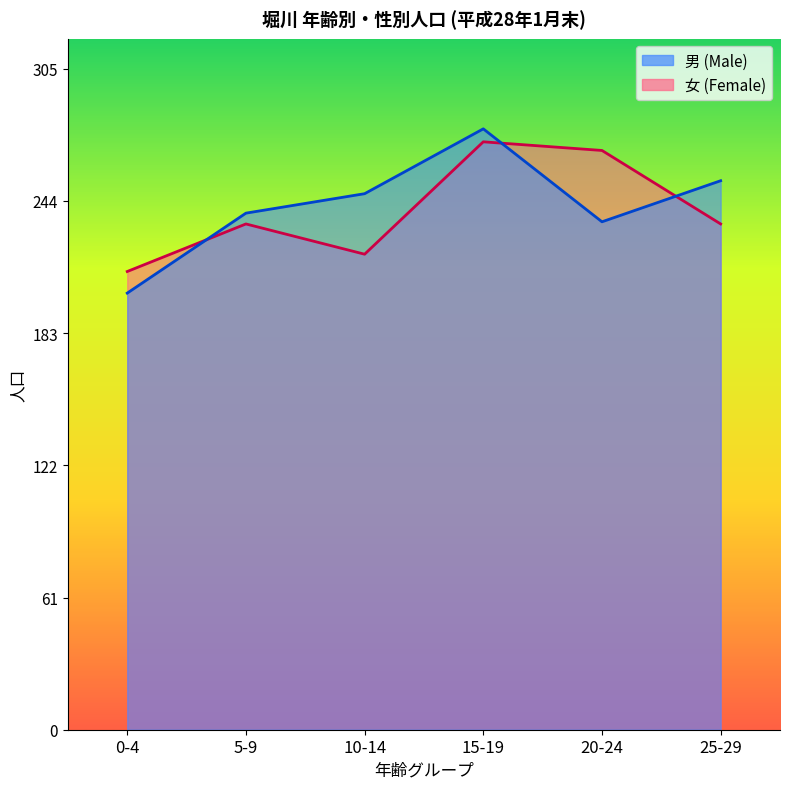

At which category is the sum across all series the highest?

15-19